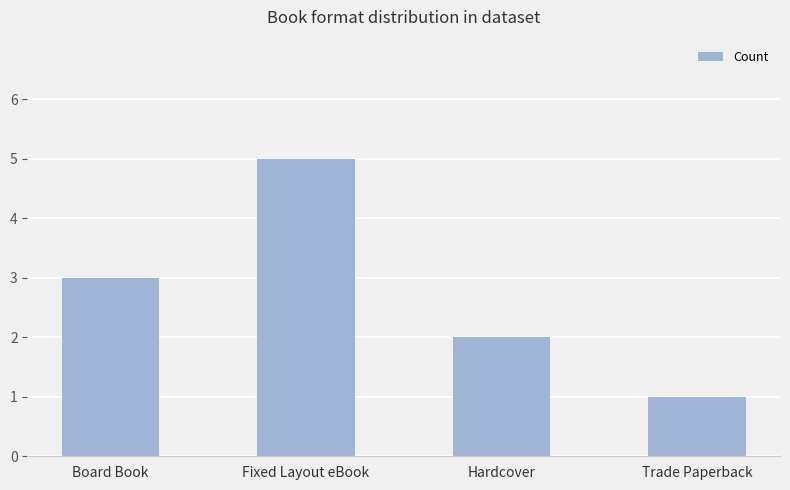

What position from the right is Trade Paperback?

1